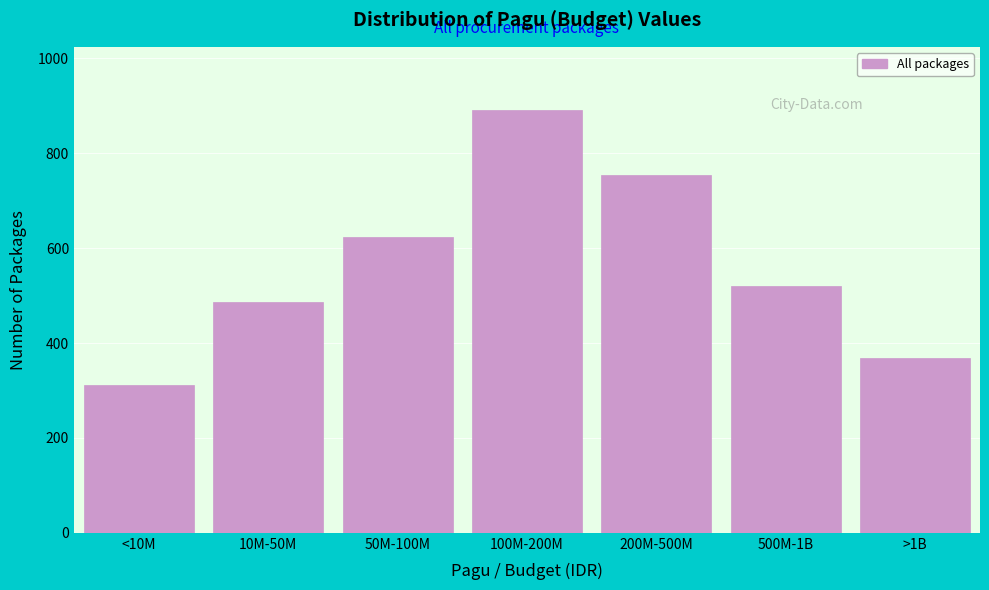

Reading left to right, what are all the values shown in this chart?

<10M=312	10M-50M=487	50M-100M=623	100M-200M=891	200M-500M=754	500M-1B=521	>1B=369